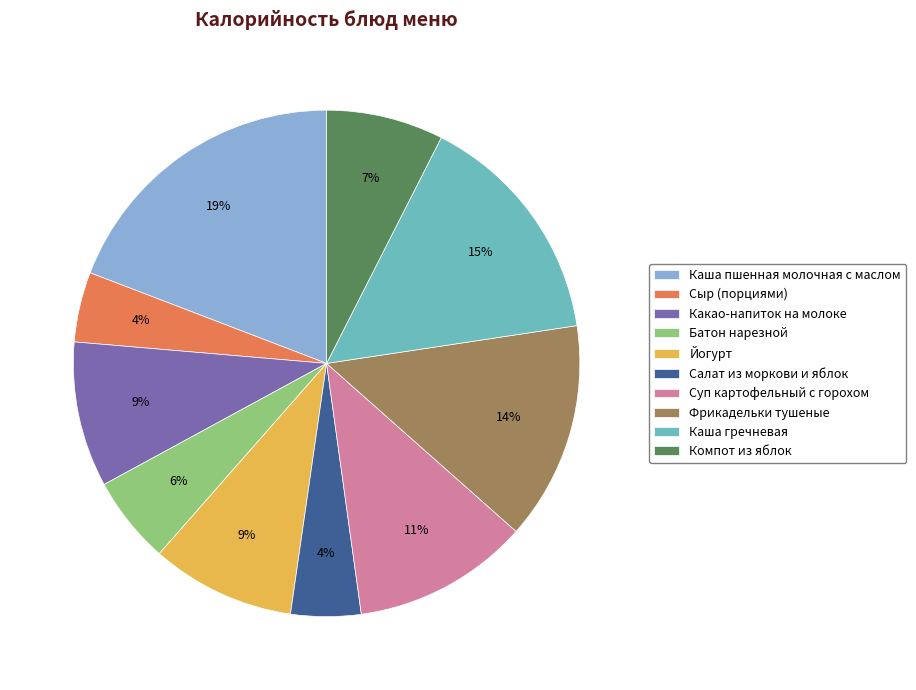

Does any single category account for the majority?

No